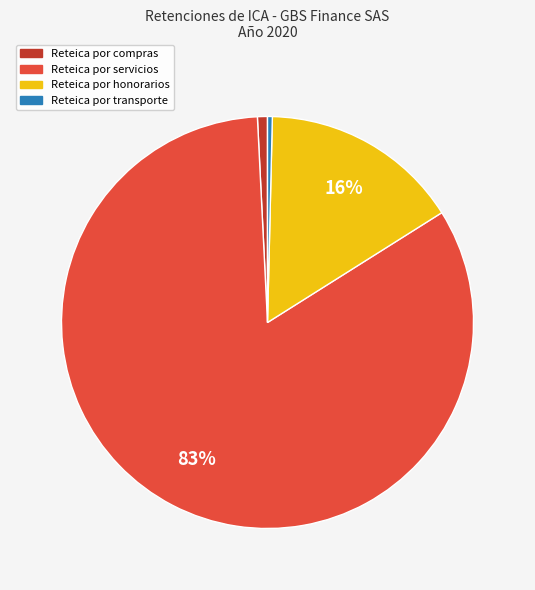

Which category has the biggest portion of the pie?

Reteica por servicios